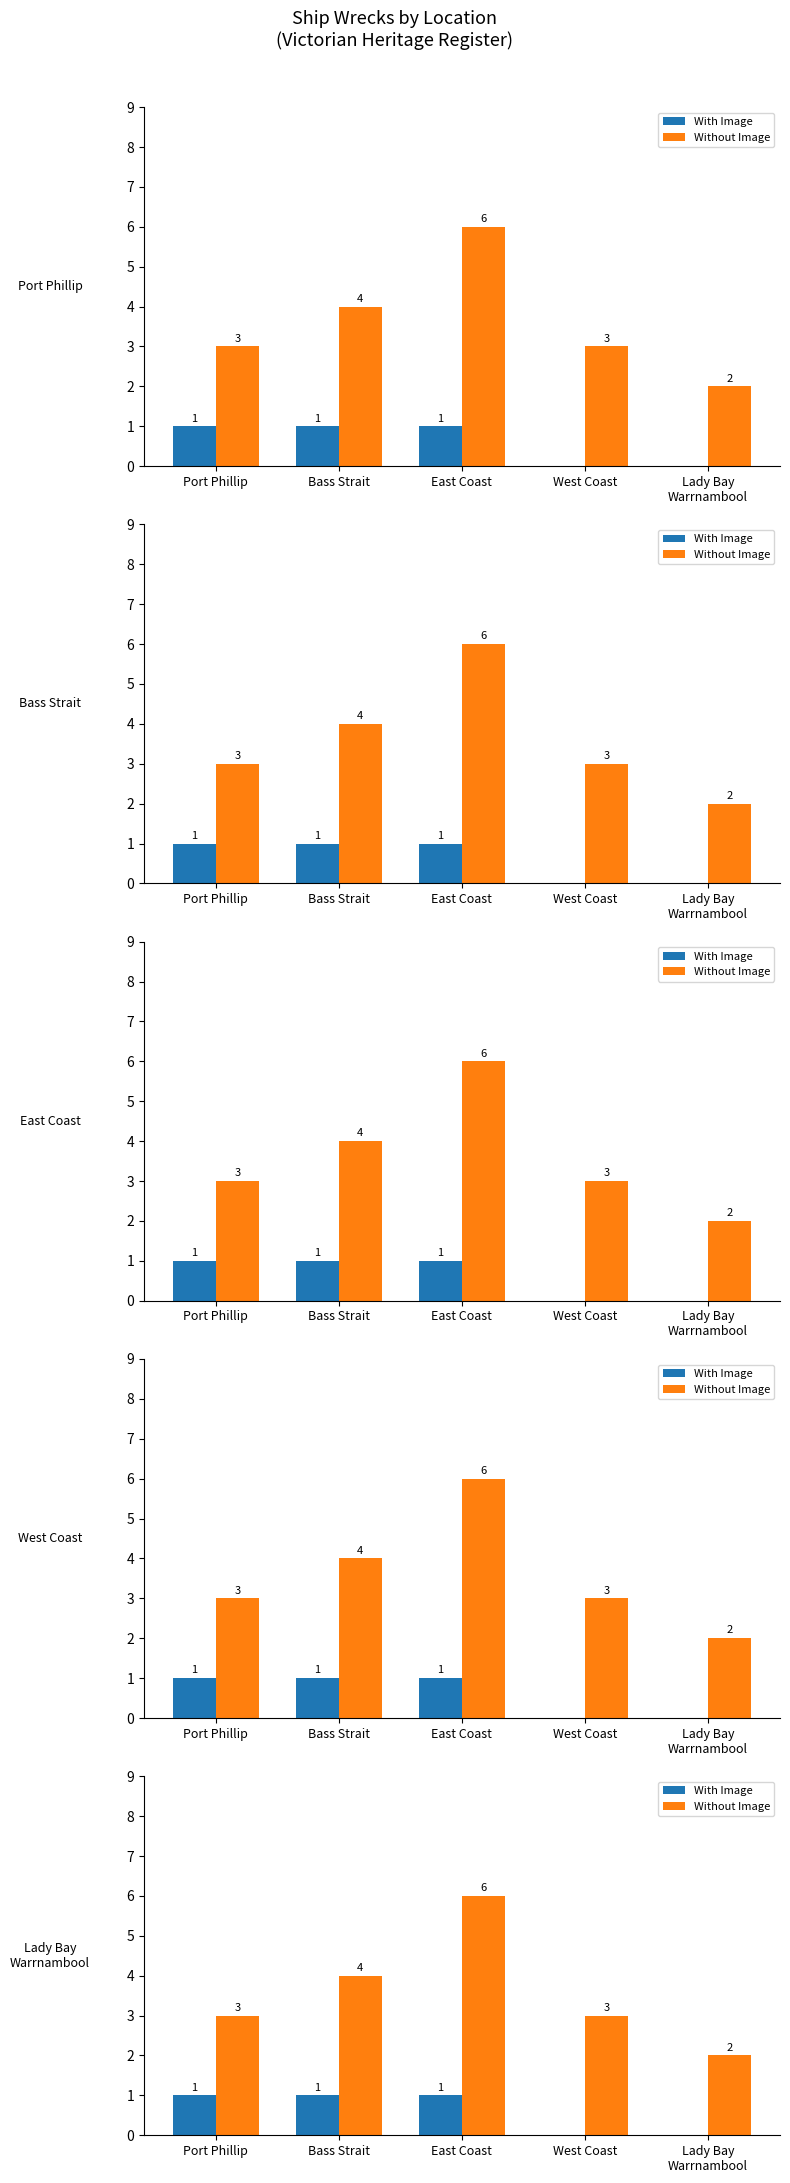

Between East Coast and West Coast, which is larger?

East Coast